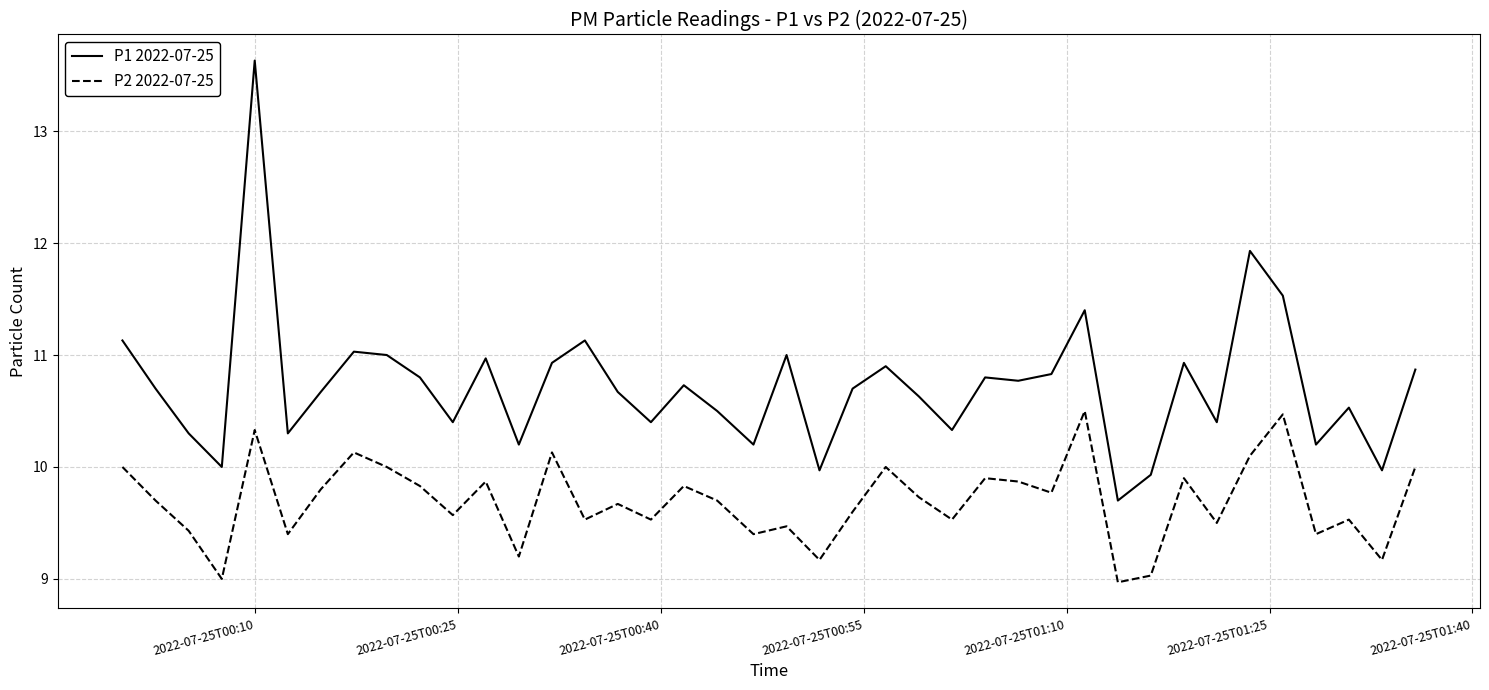

True or false: P2 2022-07-25 and P1 2022-07-25 intersect in this chart.

False